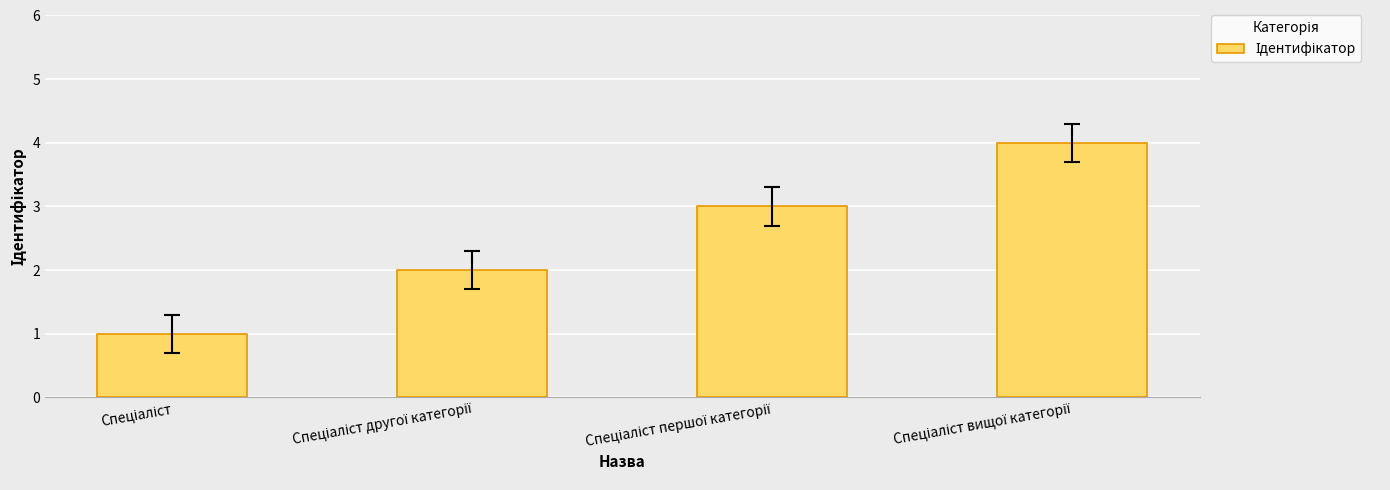

What is the difference between the maximum and minimum values?

3